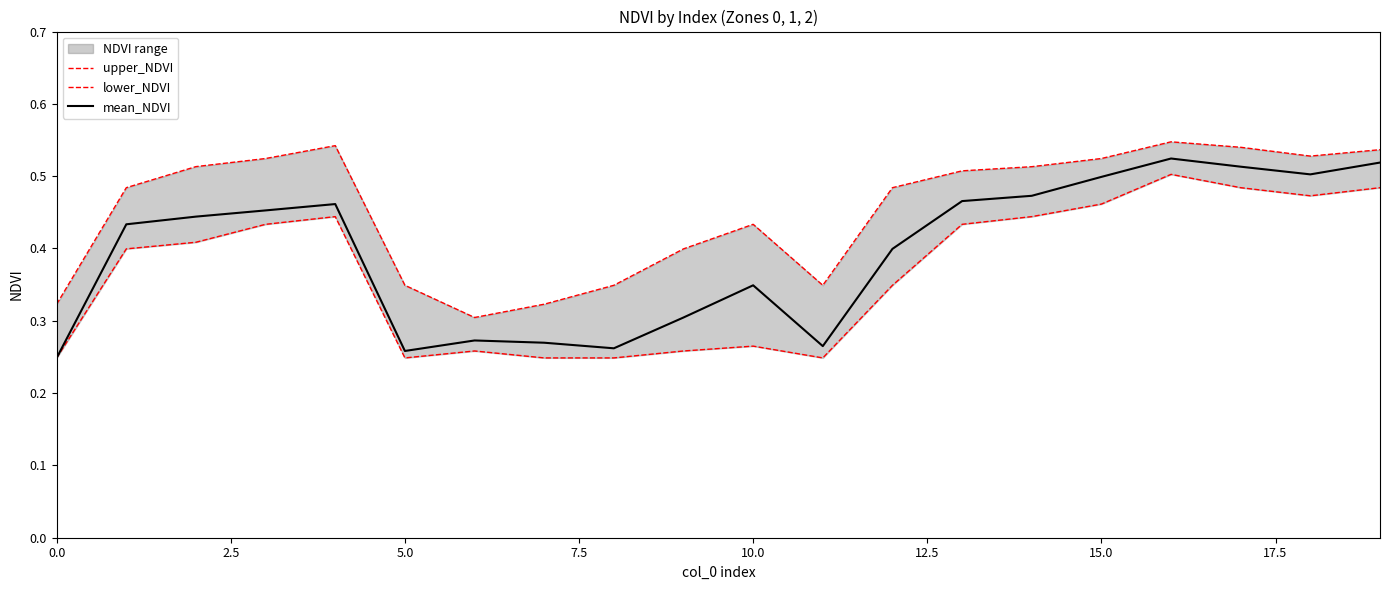

True or false: mean_NDVI has a value of 0.5 at 15.0.

True